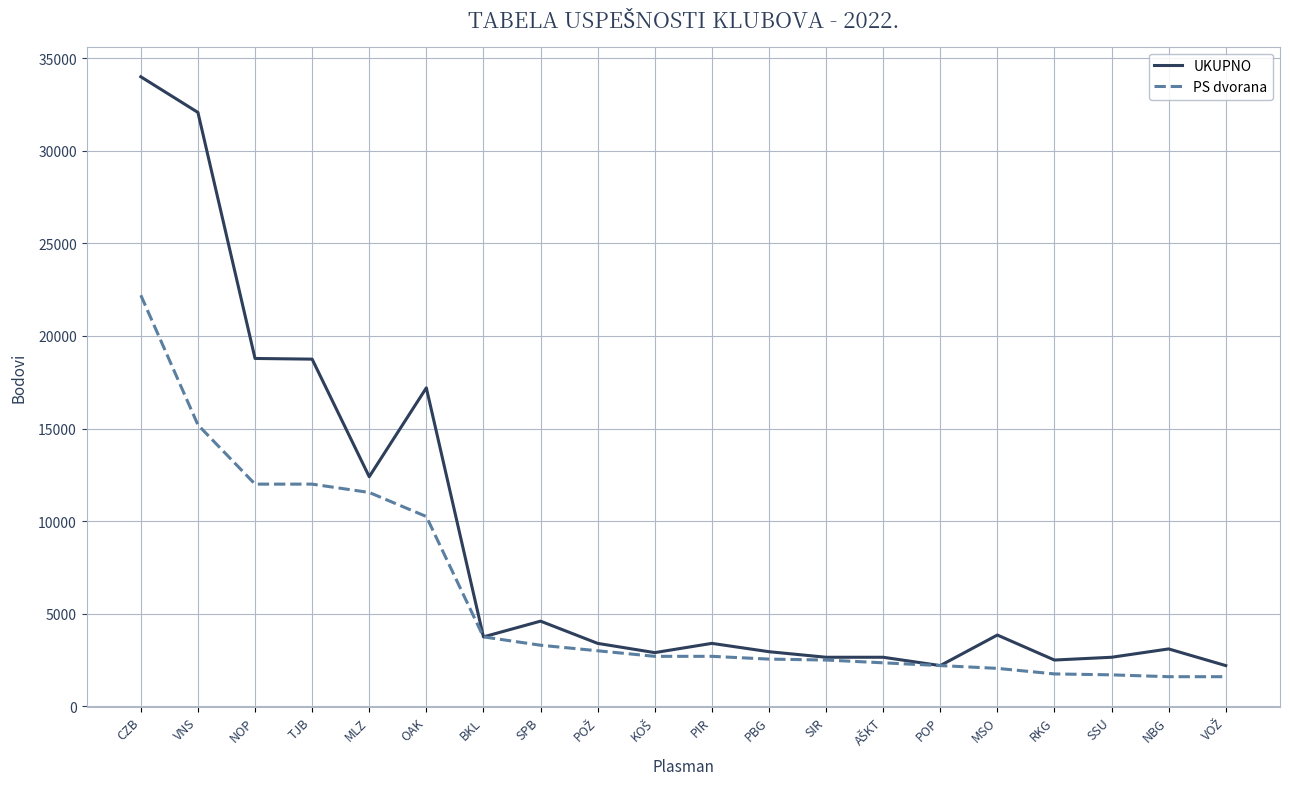

Which series changed the most between OAK and SSU?

UKUPNO